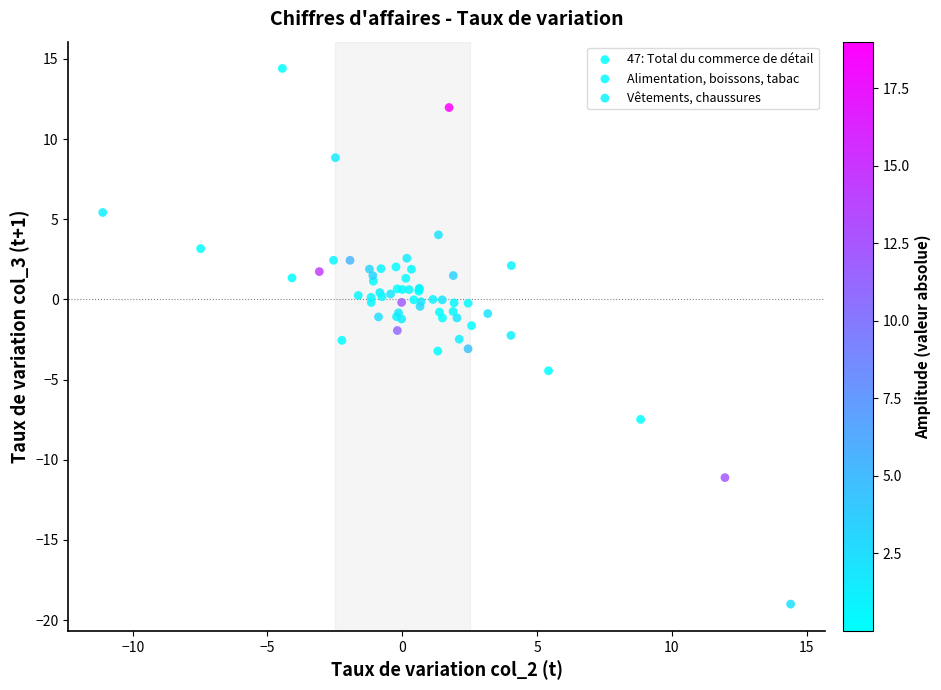

Which series reaches the maximum Y coordinate?

Vêtements, chaussures